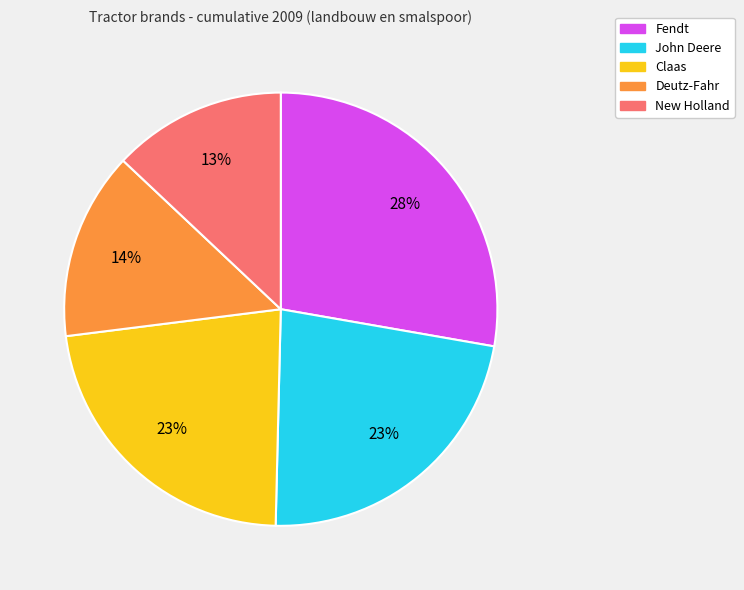

Is there any slice that represents more than half of the pie?

No